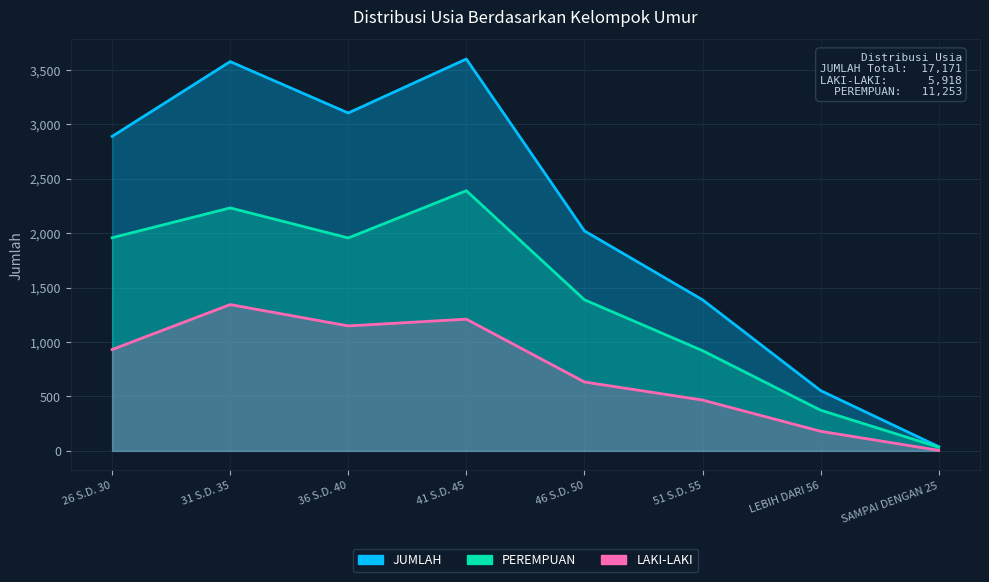

What is the greatest value displayed?

3600